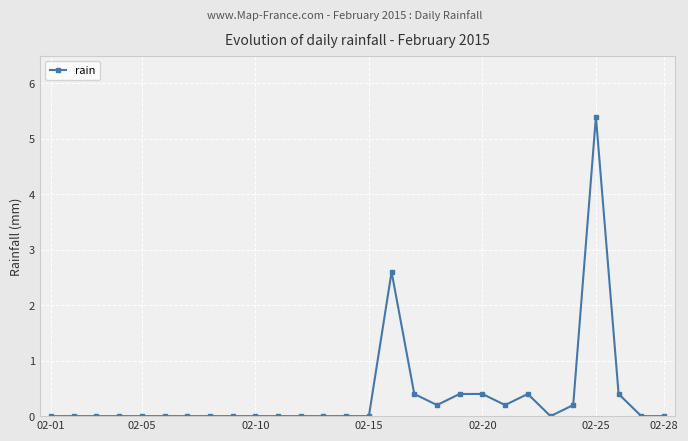

How many lines are shown in the chart?

1